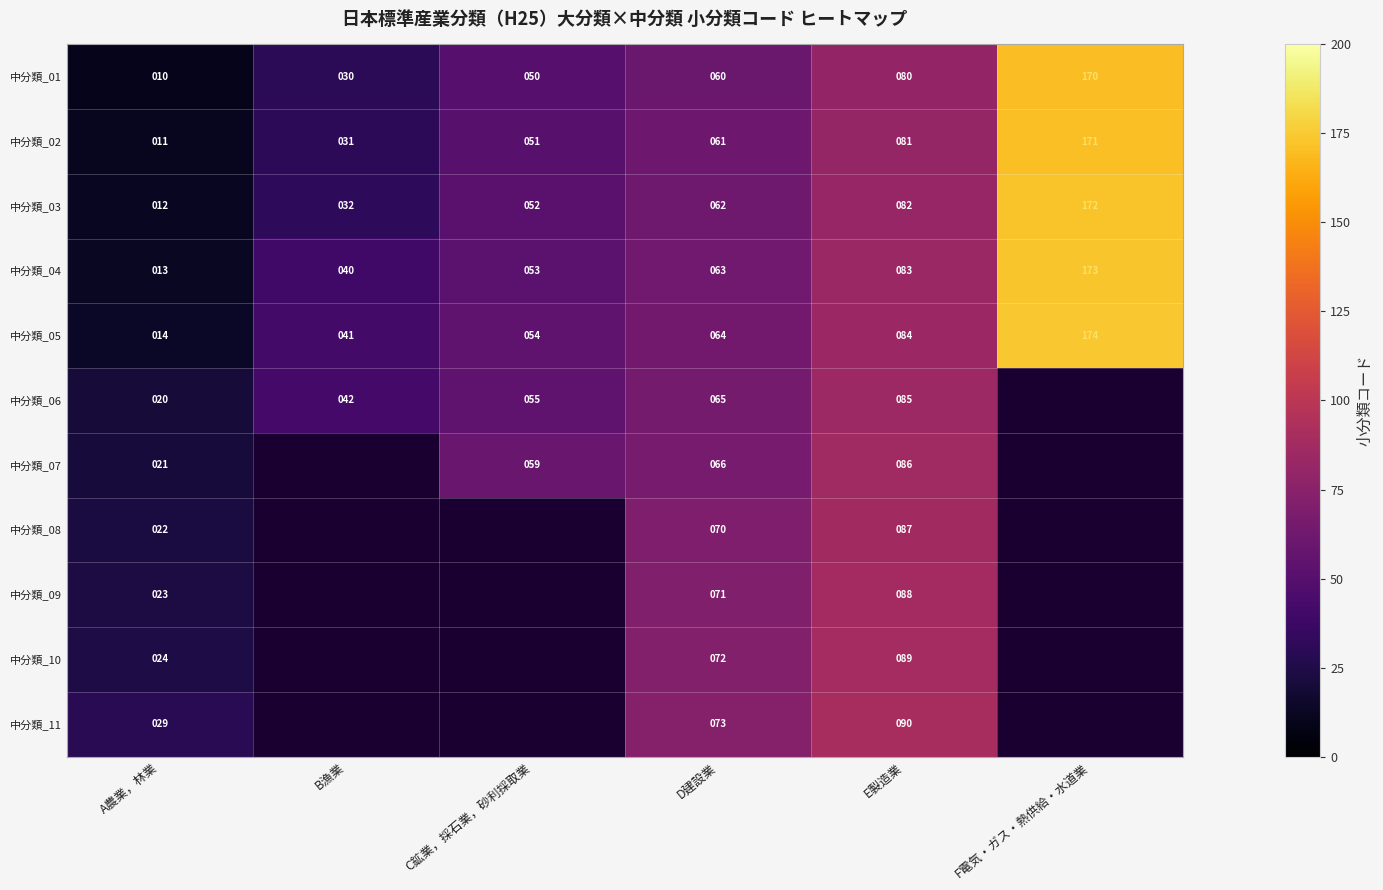

Is the value of 中分類_05 at D建設業 greater than the value of 中分類_11 at E製造業?

No